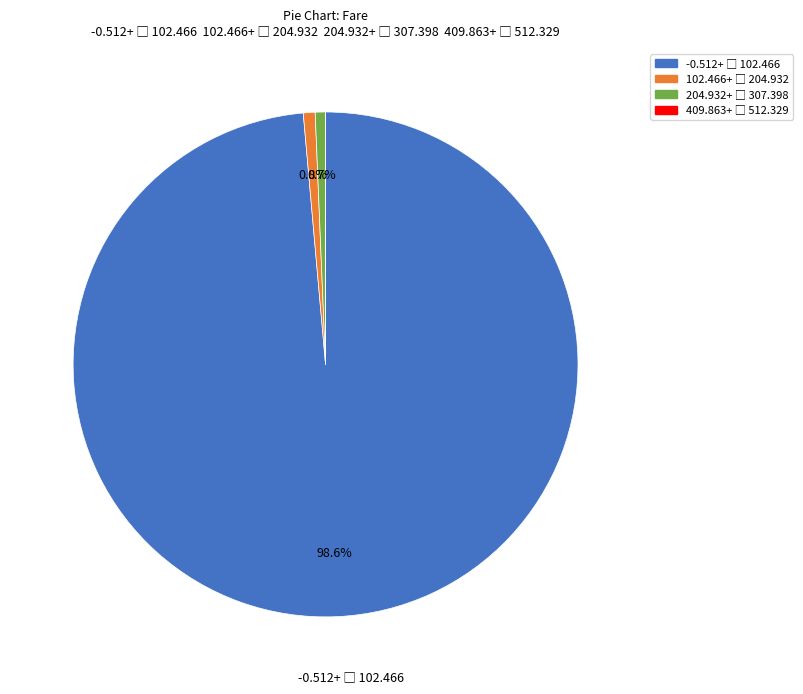

Is there any slice that represents more than half of the pie?

Yes